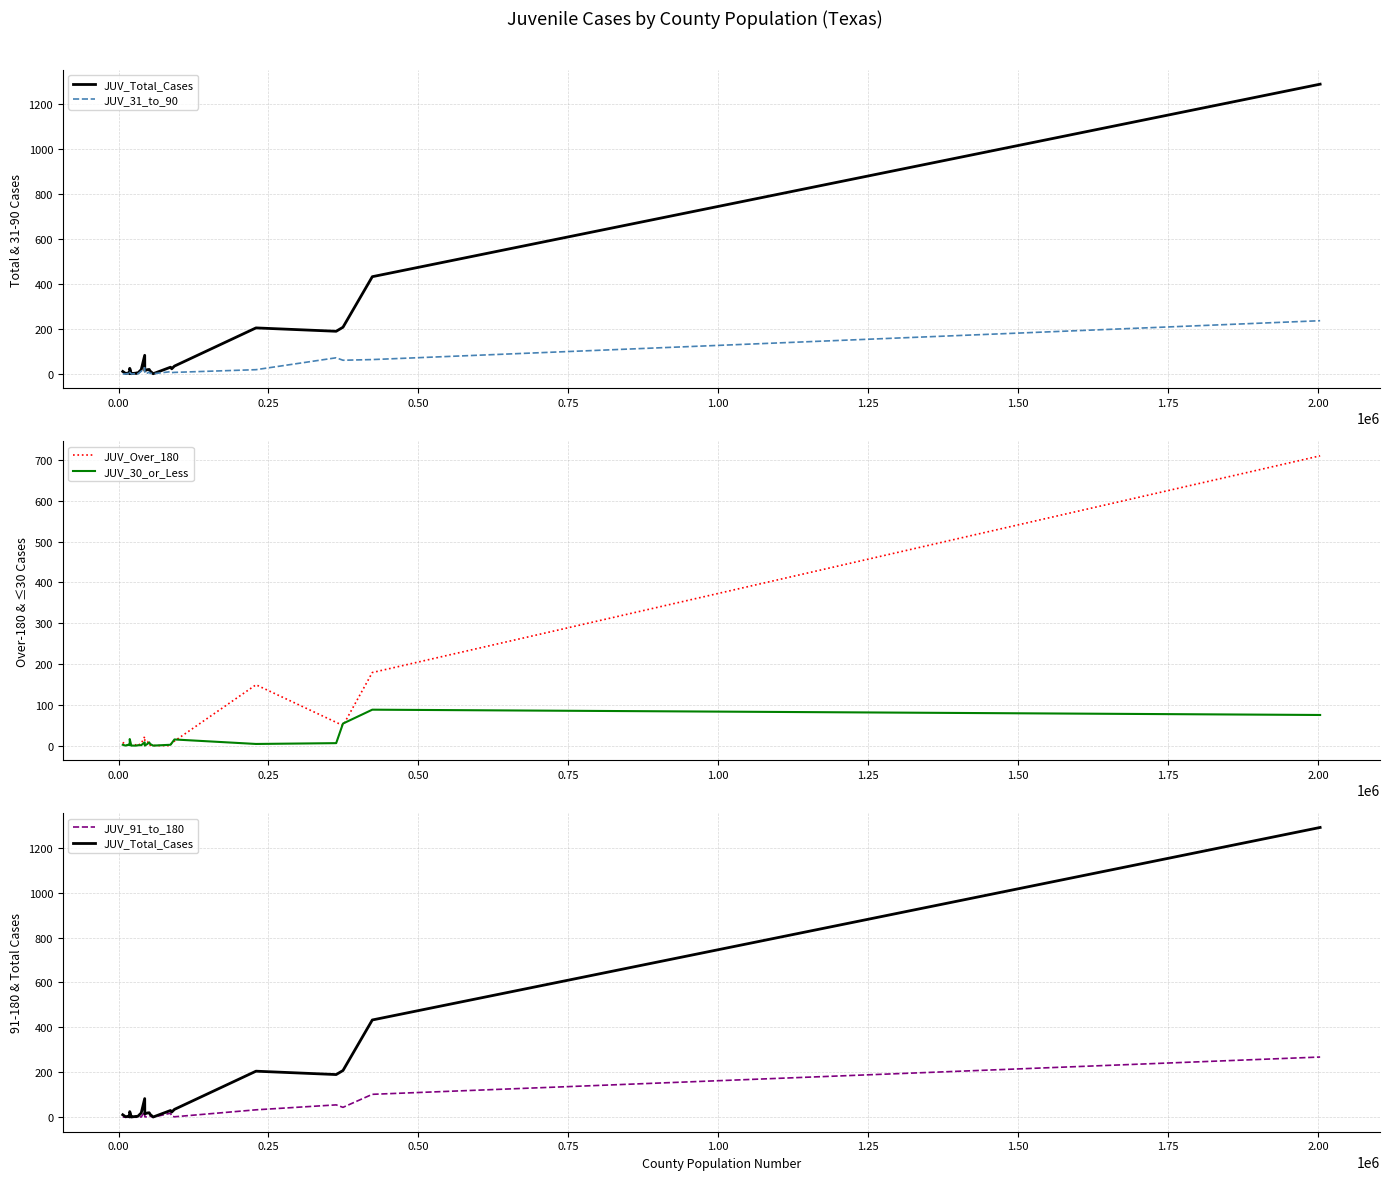

Rank the series by their maximum value, from highest to lowest.

JUV_Total_Cases, JUV_Over_180, JUV_91_to_180, JUV_31_to_90, JUV_30_or_Less